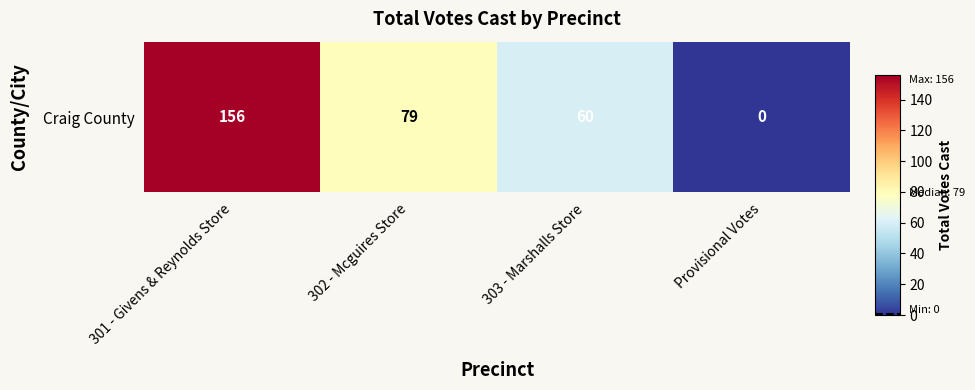

What is the difference between the values at 303 - Marshalls Store and Provisional Votes?

60